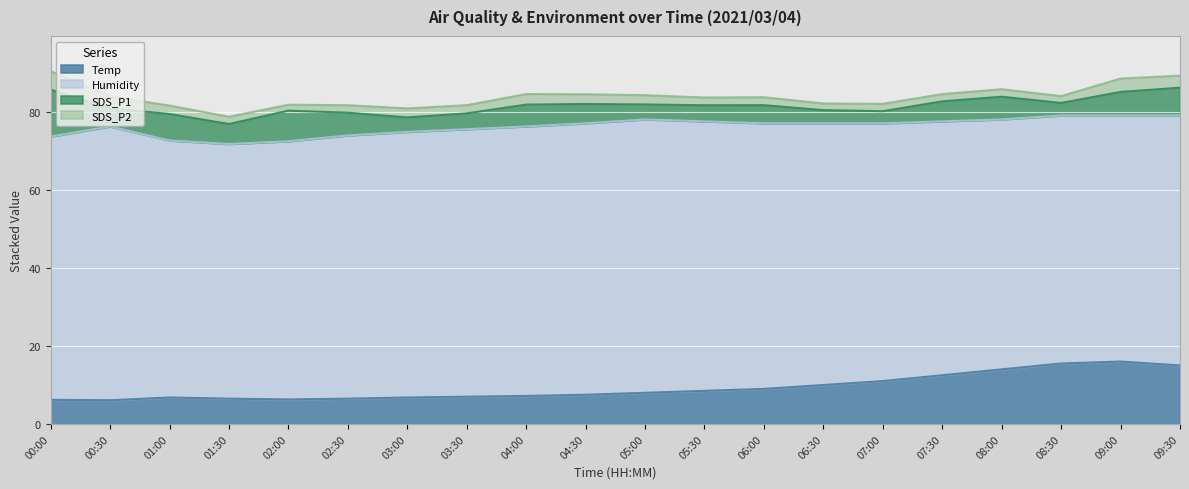

What is the sum of the Temp values at 00:00 and 03:30?

13.2